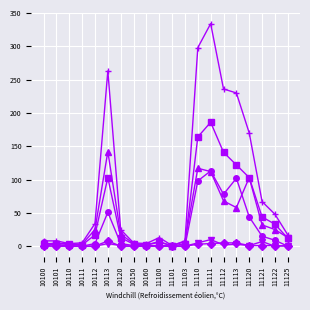

At which category is the sum across all series the highest?

11111